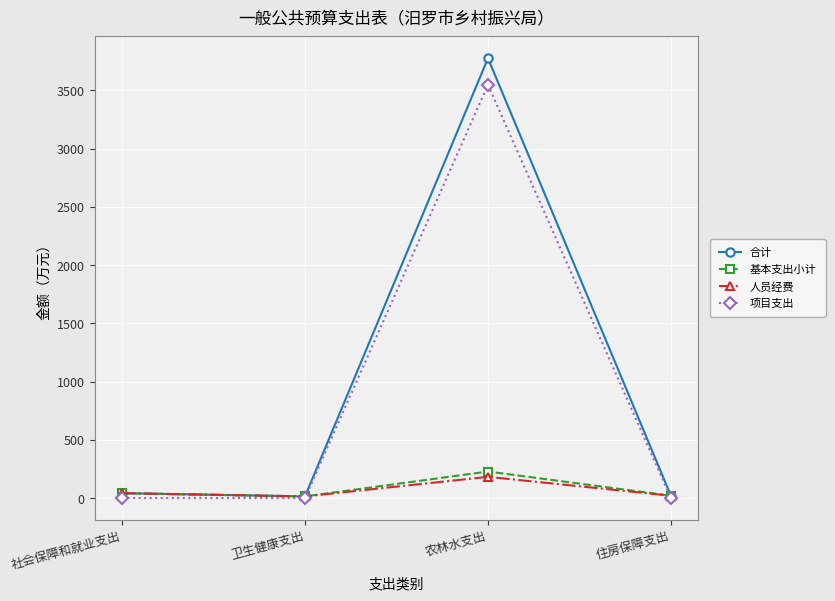

True or false: 项目支出 has a value of 1627.8 at 住房保障支出.

False